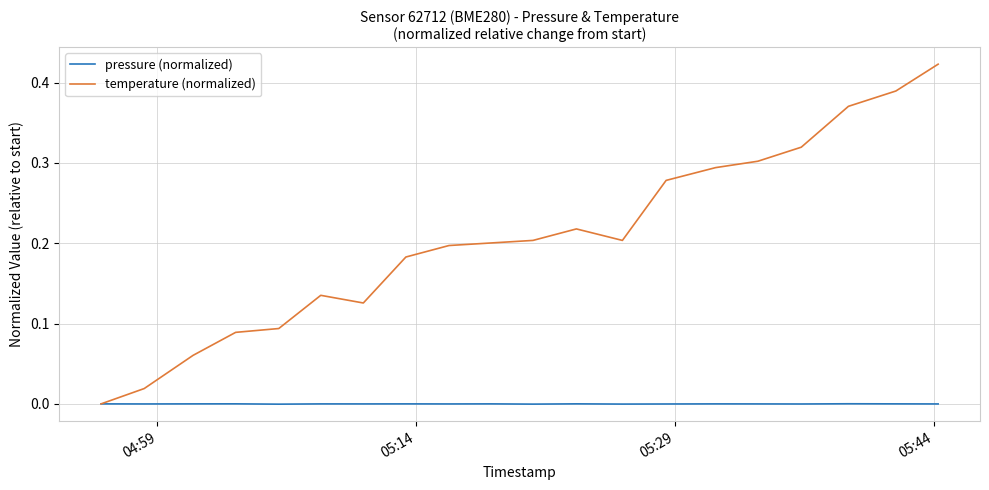

Which series has the largest total across all categories?

temperature (normalized)